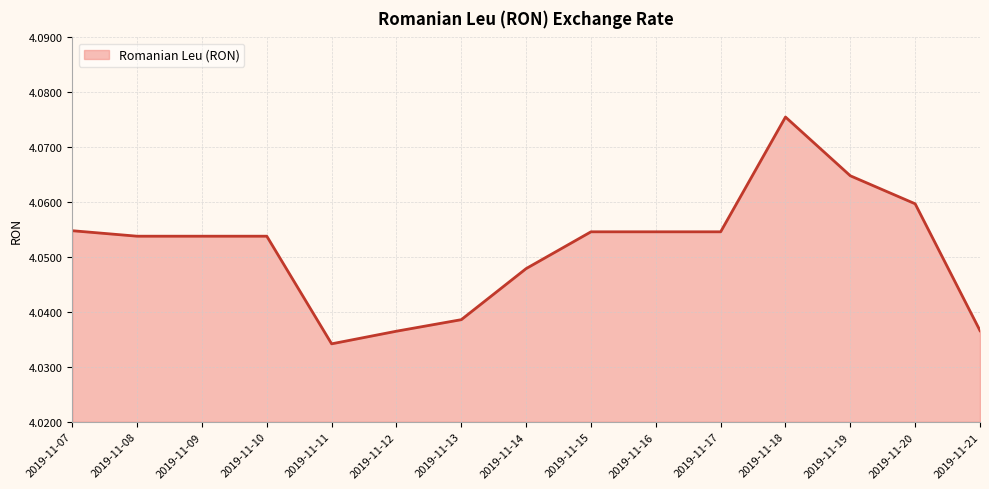

At which label is the value closest to 4?

2019-11-11